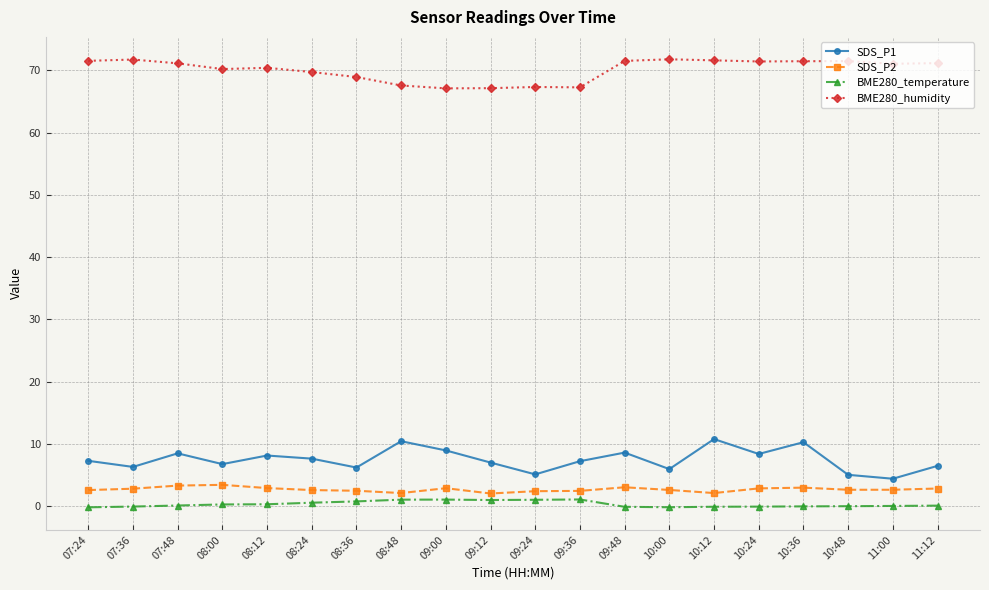

What is the highest value of the BME280_humidity series?

71.8